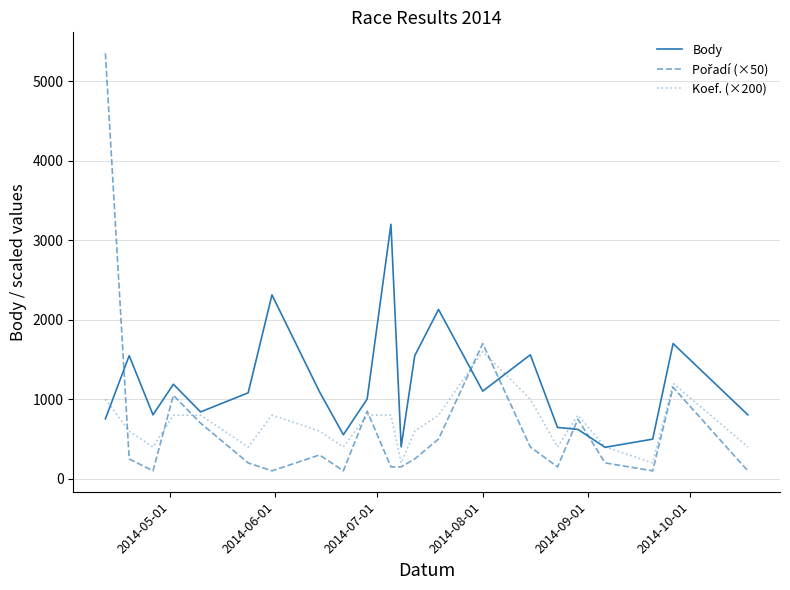

Which series has the largest total across all categories?

Body